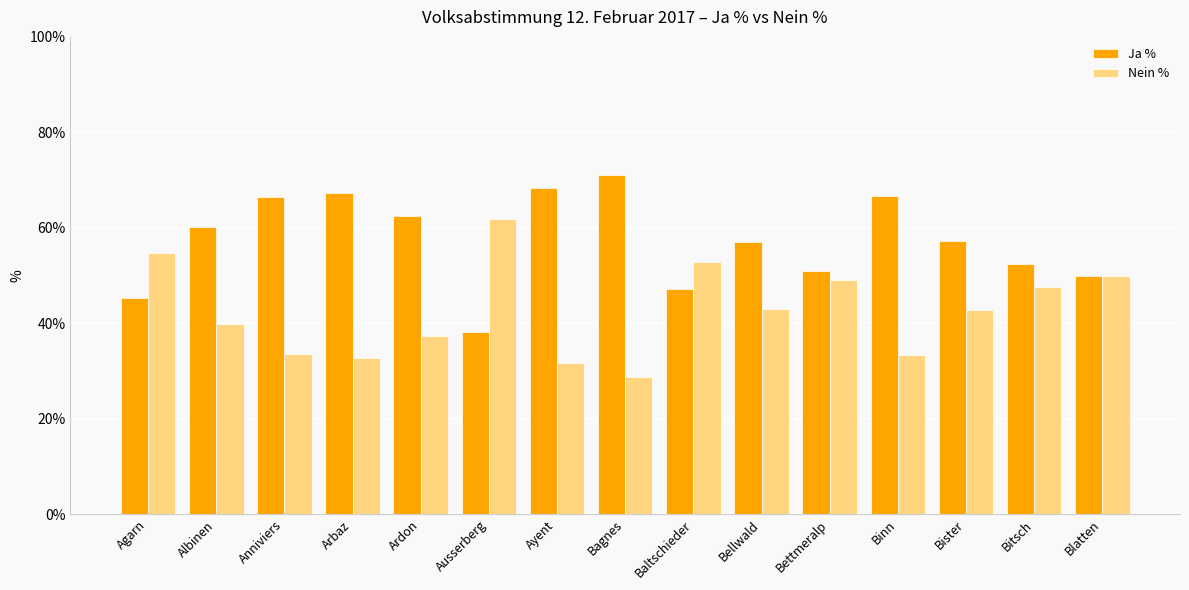

At which category does the chart reach its peak across all series?

Bagnes